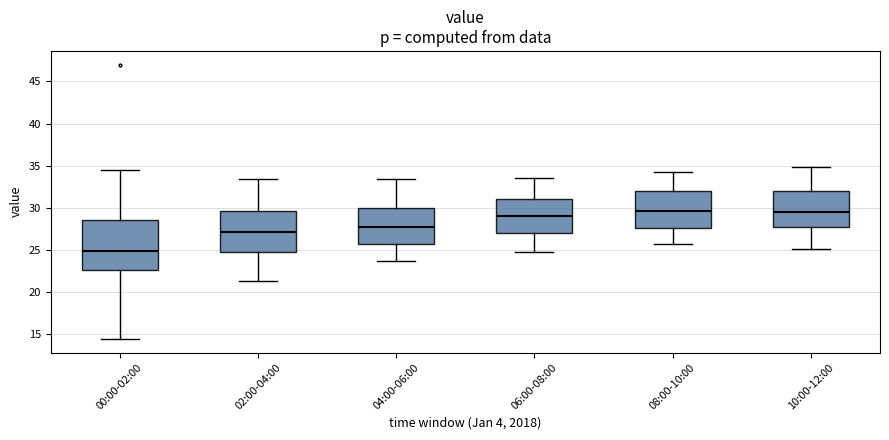

Which box is the tallest, from its lower edge to its upper edge?

00:00-02:00